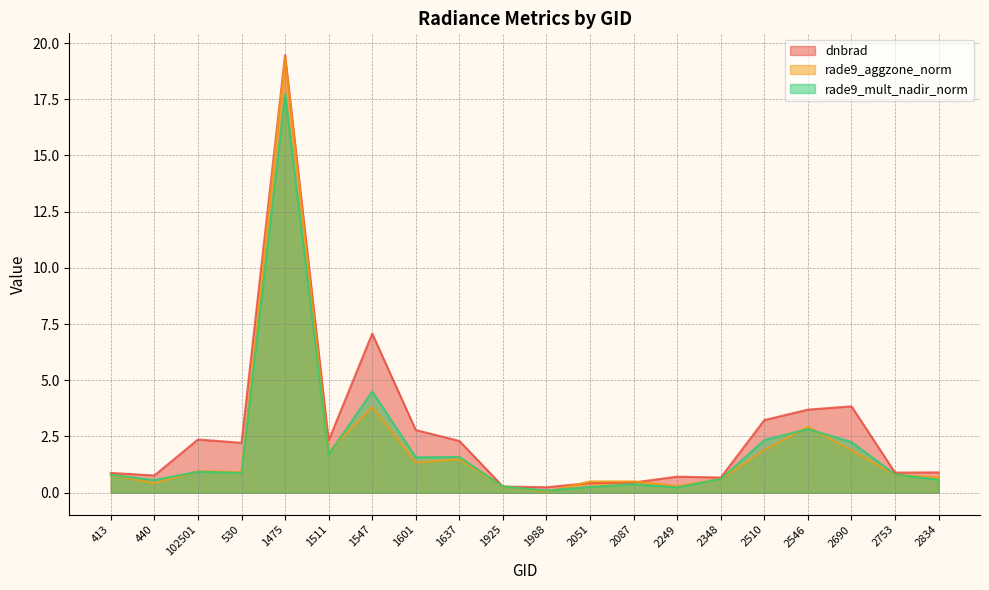

Which series has the widest spread of values?

rade9_aggzone_norm